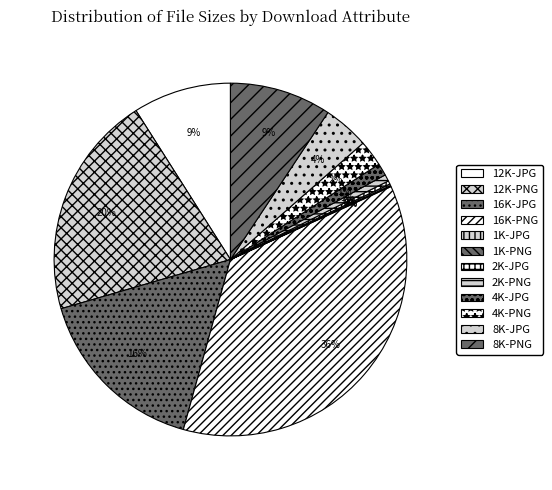

How many slices are in this pie chart?

12